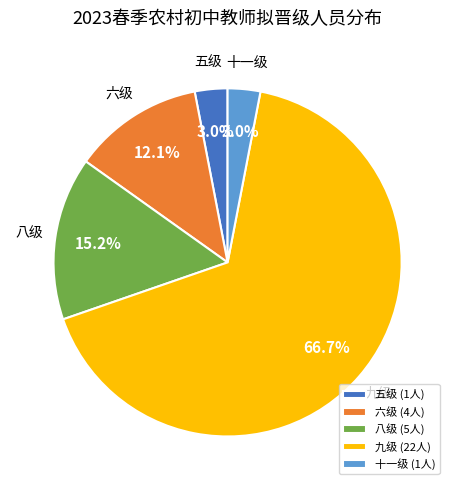

To the nearest percent, what portion does 六级 represent?

12%